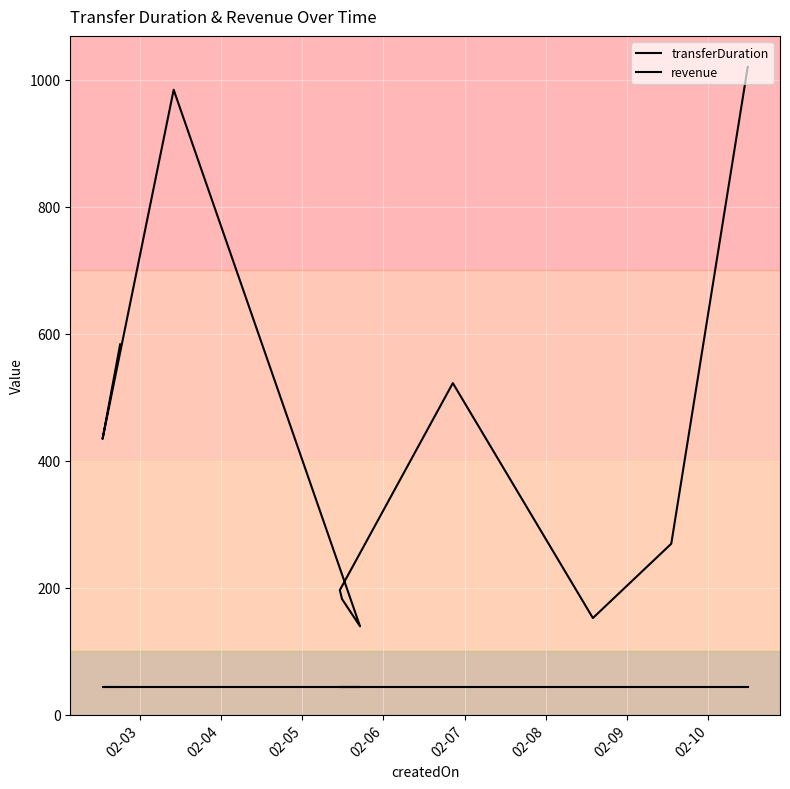

Read the revenue value at 02-09.

43